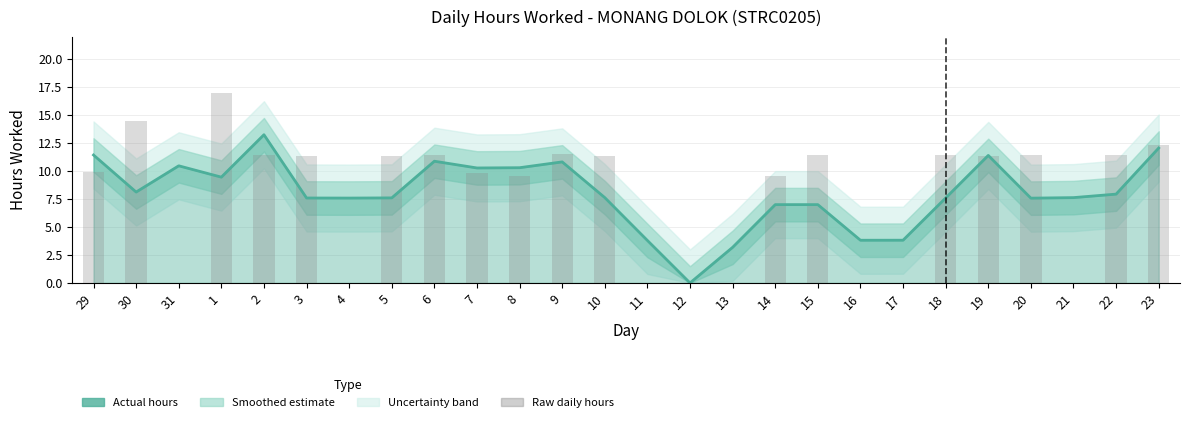

Between 16 and 22, which is larger?

22